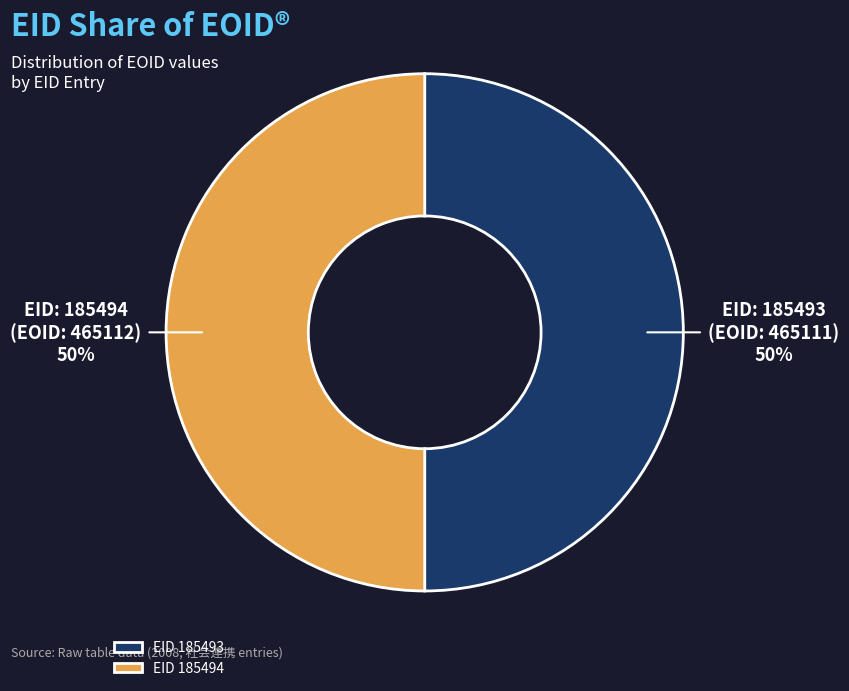

Do EID 185494 and EID 185493 together represent more than half of the pie?

Yes